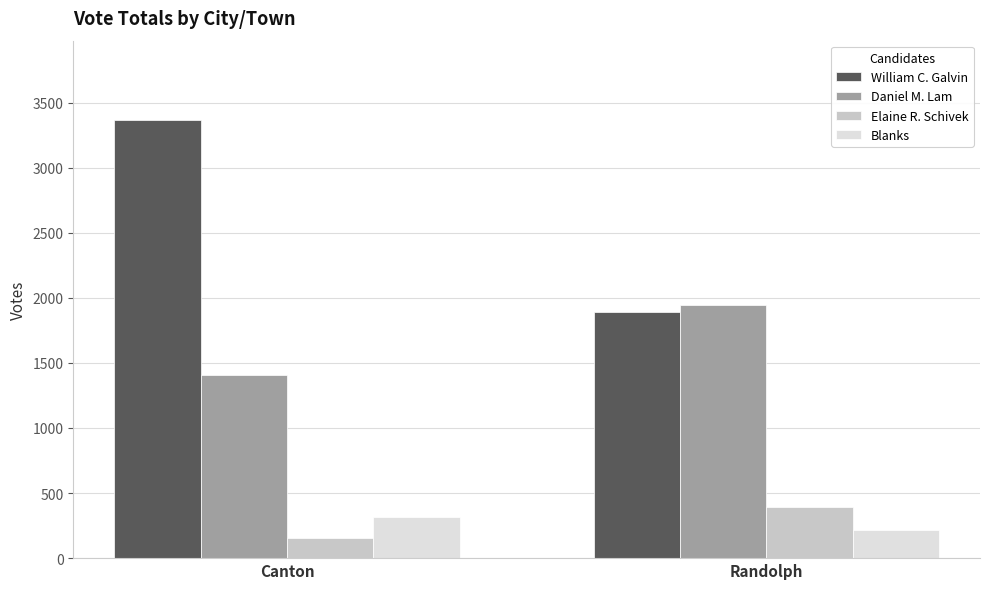

What is the difference between the maximum and minimum values in the Daniel M. Lam series?

537